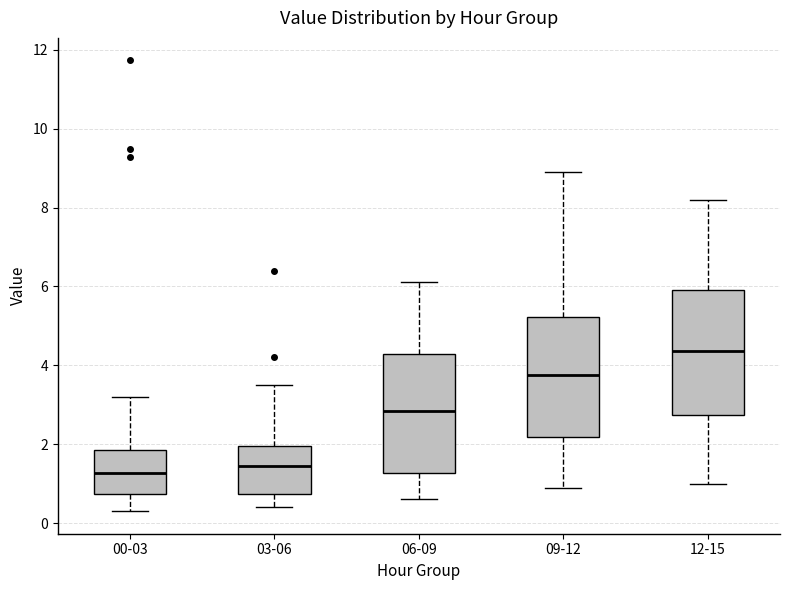

Reading left to right, read every box against the y-axis: the position of its median line, the range the box covers, and the ends of its whiskers. The values are not printed on the chart, so give them approximately, as read against the axis.

00-03: median 1.2, box 0.8 to 1.8, whiskers 0.4 to 3.2
03-06: median 1.4, box 0.8 to 2.0, whiskers 0.4 to 3.6
06-09: median 2.8, box 1.2 to 4.2, whiskers 0.6 to 6.2
09-12: median 3.8, box 2.2 to 5.2, whiskers 1.0 to 9.0
12-15: median 4.4, box 2.8 to 6.0, whiskers 1.0 to 8.2